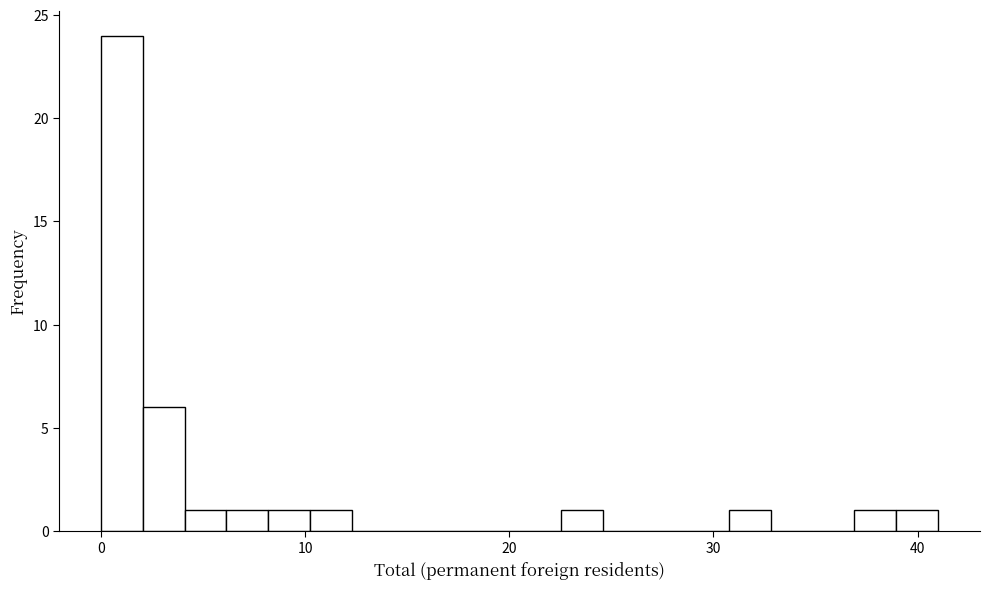

Read against the x-axis, roughly where is the centre of the tallest bar?

1